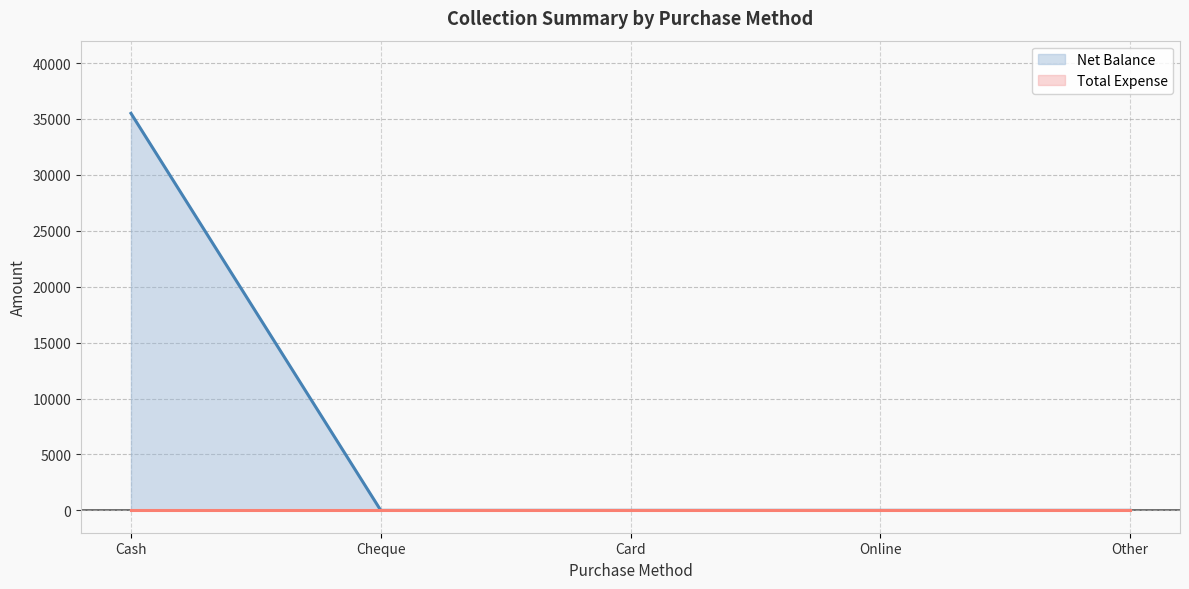

Which category has the lowest value across all series?

Cheque